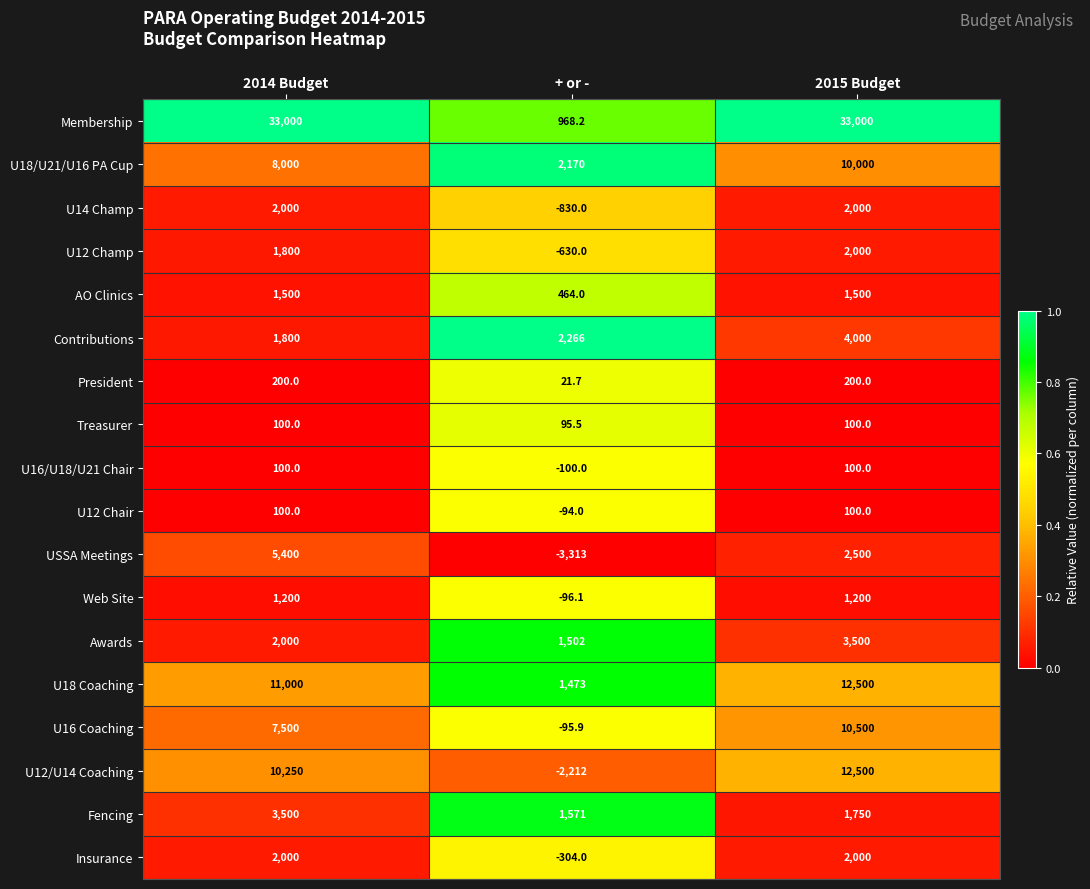

How many series are shown in this chart?

18